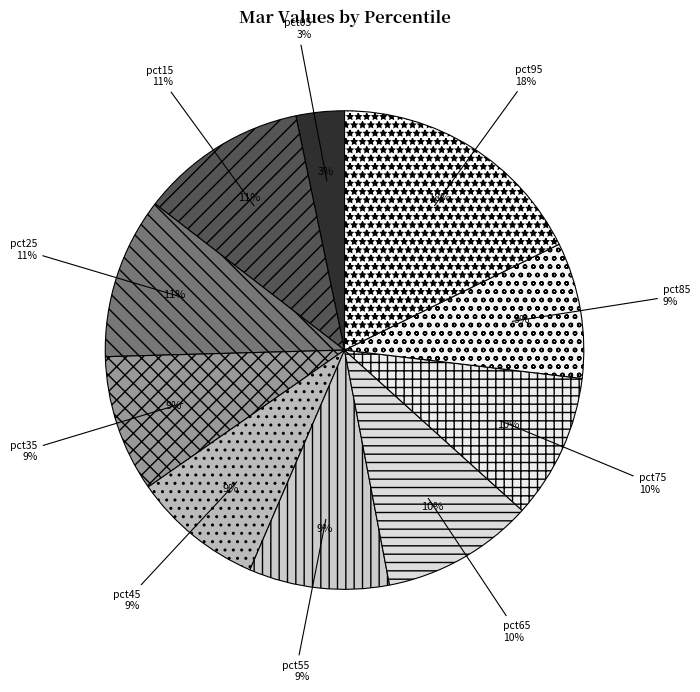

To the nearest percent, what is the difference between the pct45 and pct55 slice percentages?

1%